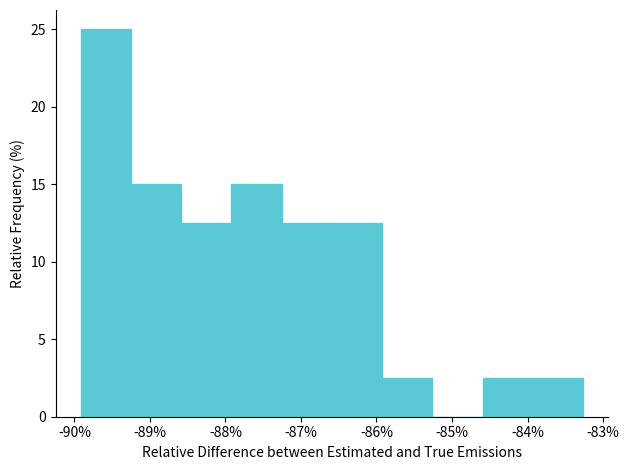

Reading left to right, list every bar in this chart as the range it spans on the x-axis followed by its height. Neither the bar edges nor the heights are printed on the chart, so give them approximately, as read against the axes.

-89.9 to -89.3: 25.0
-89.3 to -88.6: 15.0
-88.6 to -87.9: 12.5
-87.9 to -87.3: 15.0
-87.3 to -86.6: 12.5
-86.6 to -85.9: 12.5
-85.9 to -85.3: 2.5
-85.3 to -84.6: 0
-84.6 to -83.9: 2.5
-83.9 to -83.3: 2.5